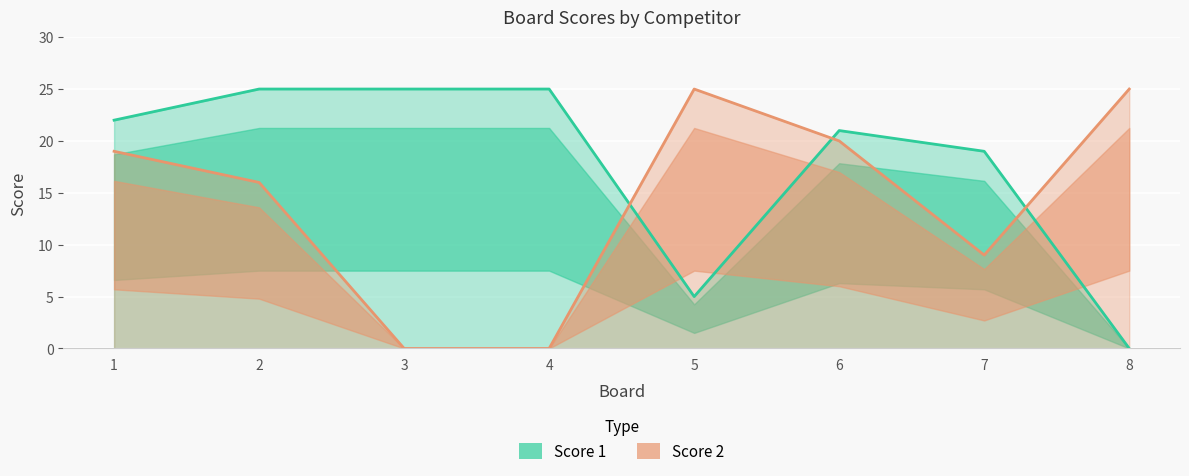

True or false: Score 1 has more than 0 points higher than both neighbors.

True